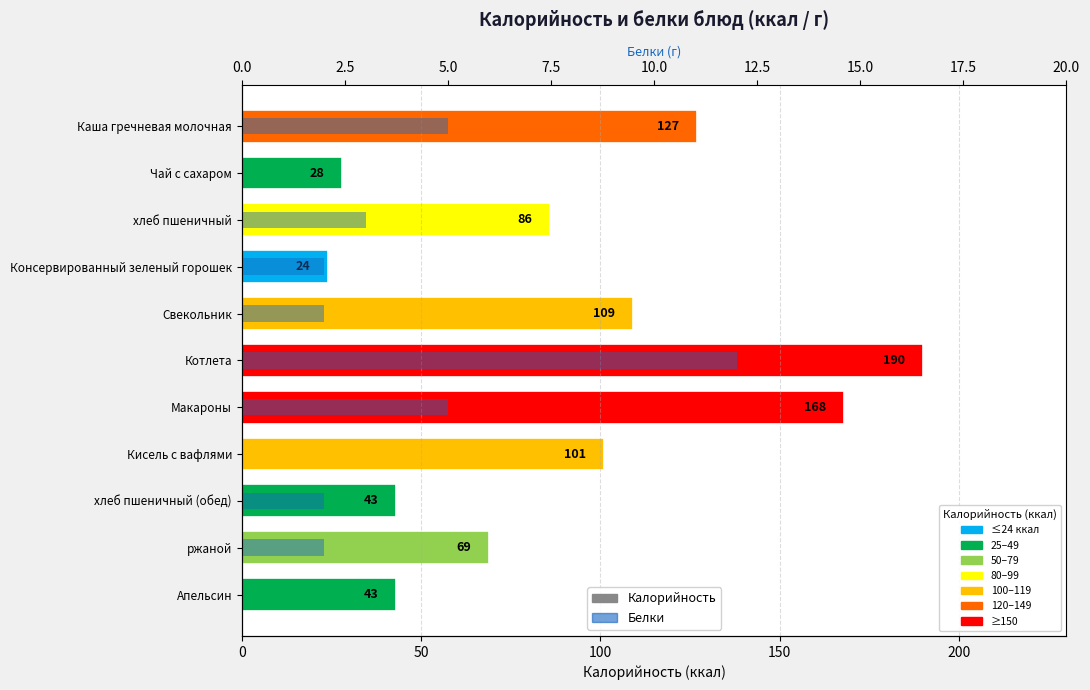

The value of Белки at ржаной is 2. True or false?

True